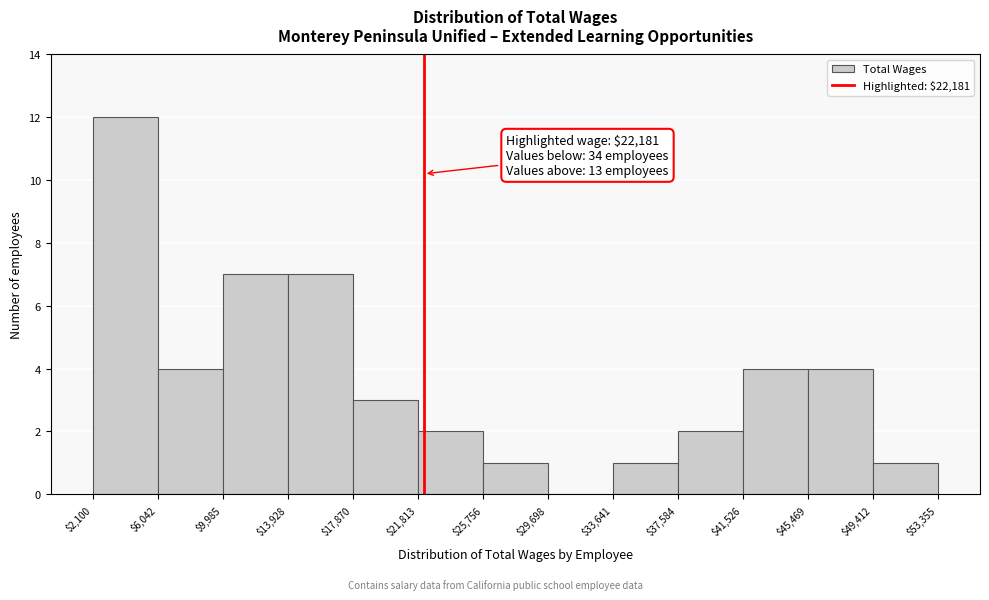

Which range on the x-axis has the tallest bar?

$2,100 to $6,042